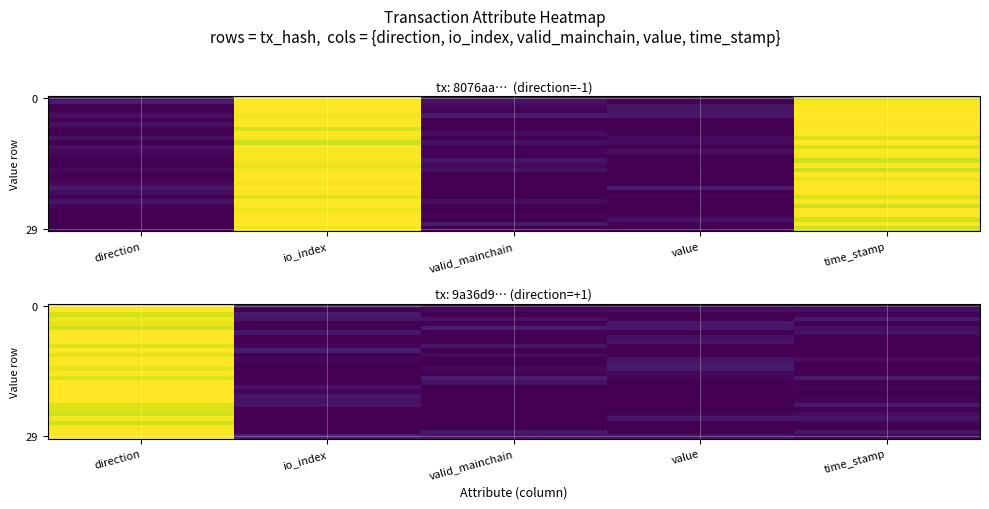

The 0 series shows 0.1 at io_index. True or false?

True